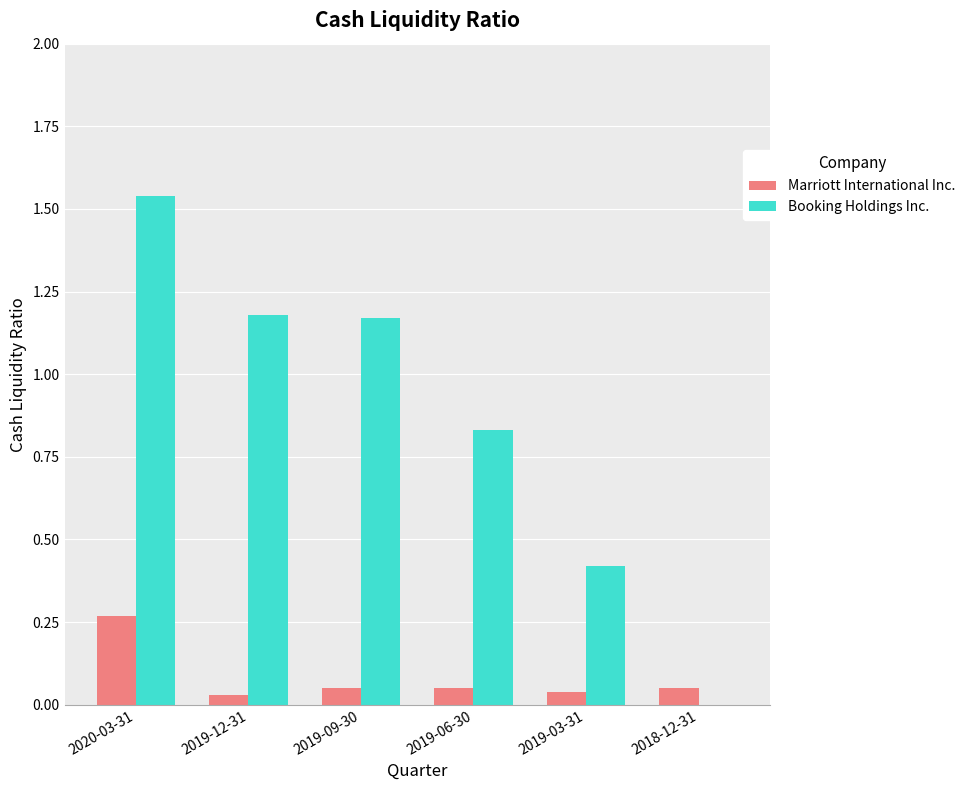

Which label corresponds to the largest value in the chart?

2020-03-31